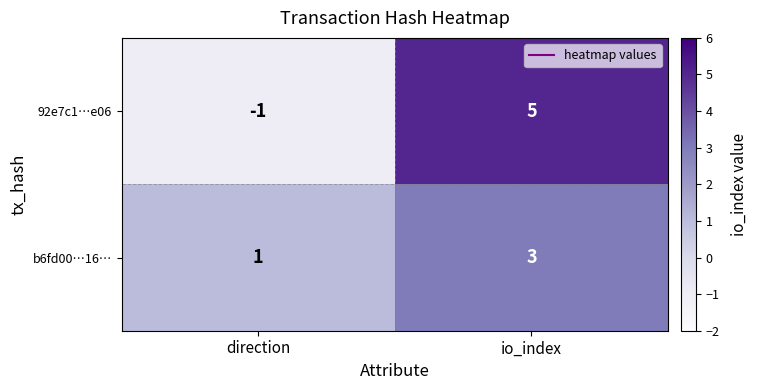

What is the maximum value shown in the chart?

5